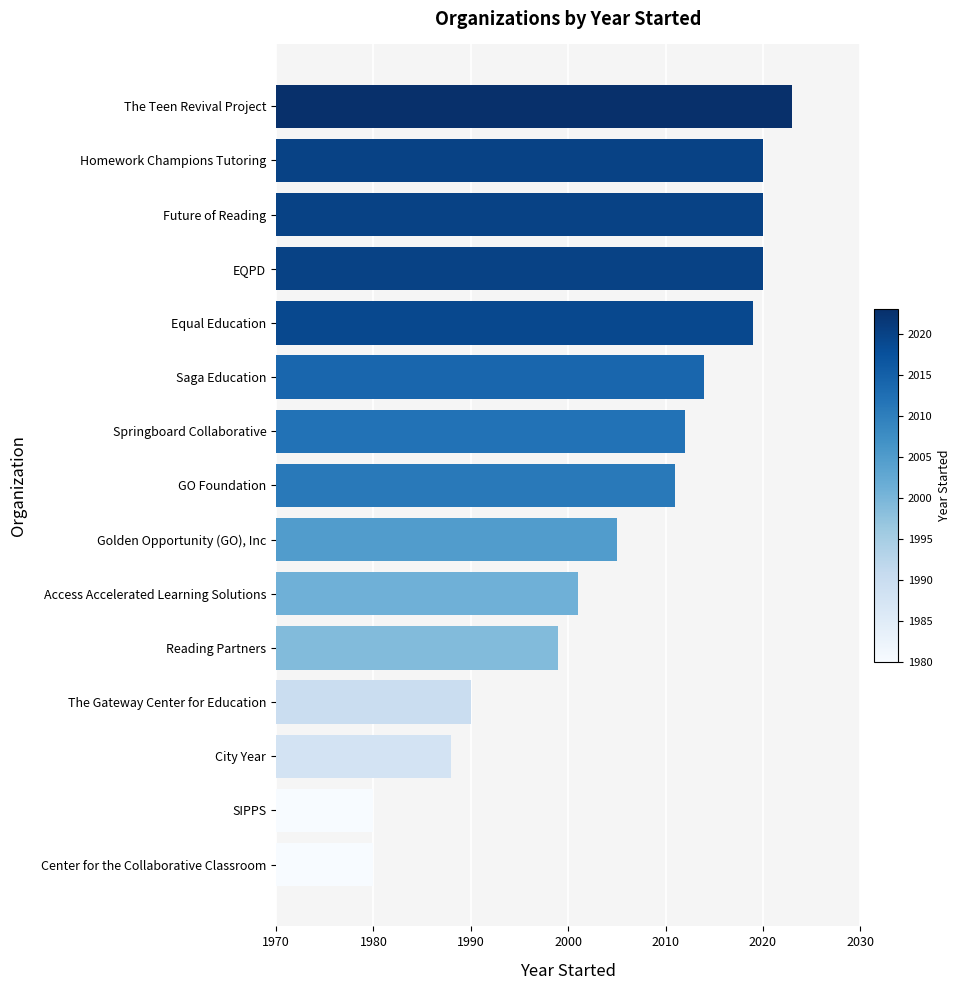

What is the change in value from Homework Champions Tutoring to The Teen Revival Project?

+3